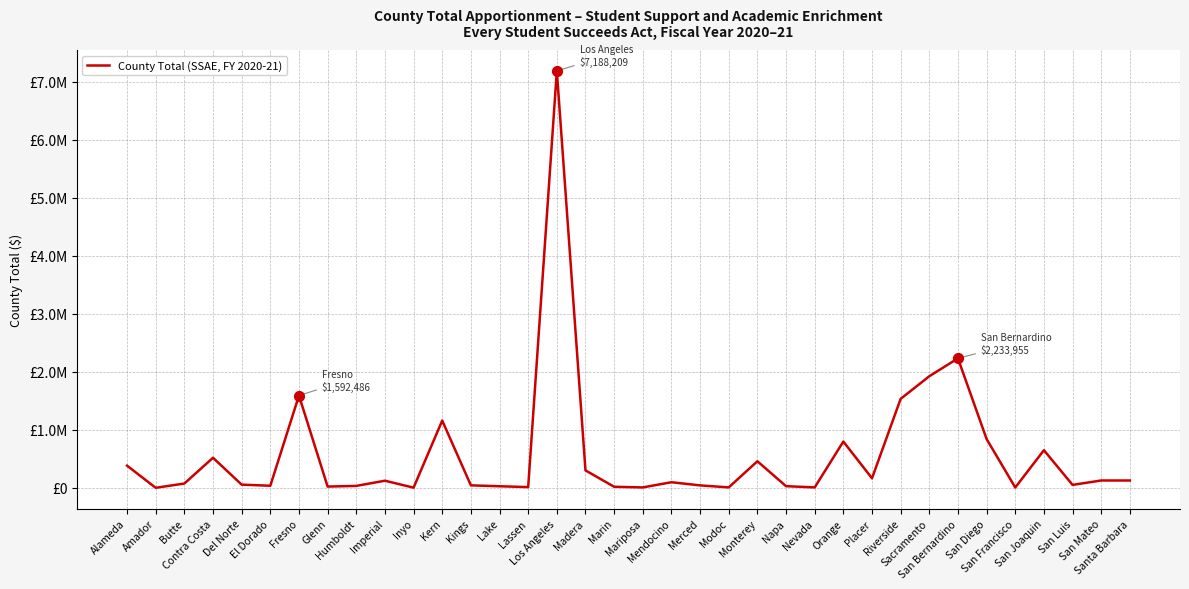

What is the change in value from Napa to San Bernardino?

+2203422